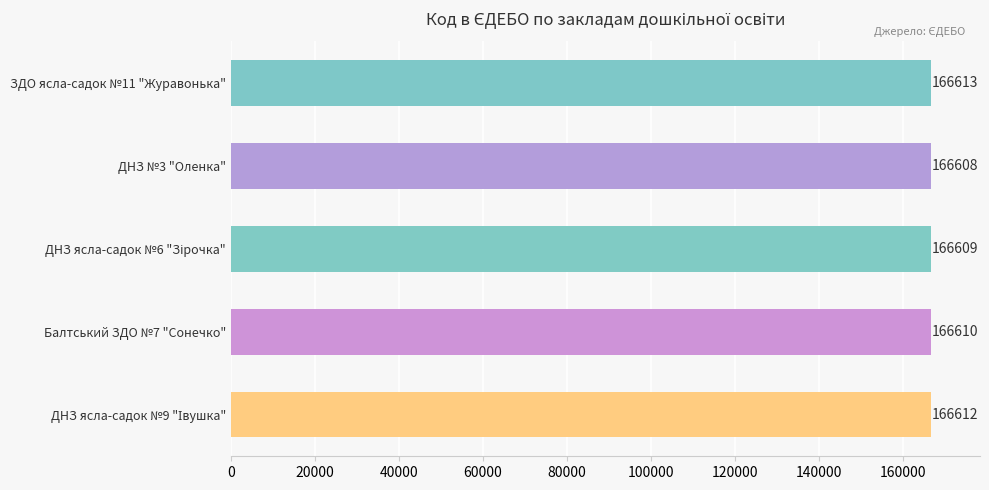

Which label corresponds to the smallest value in the chart?

ДНЗ №3 "Оленка"